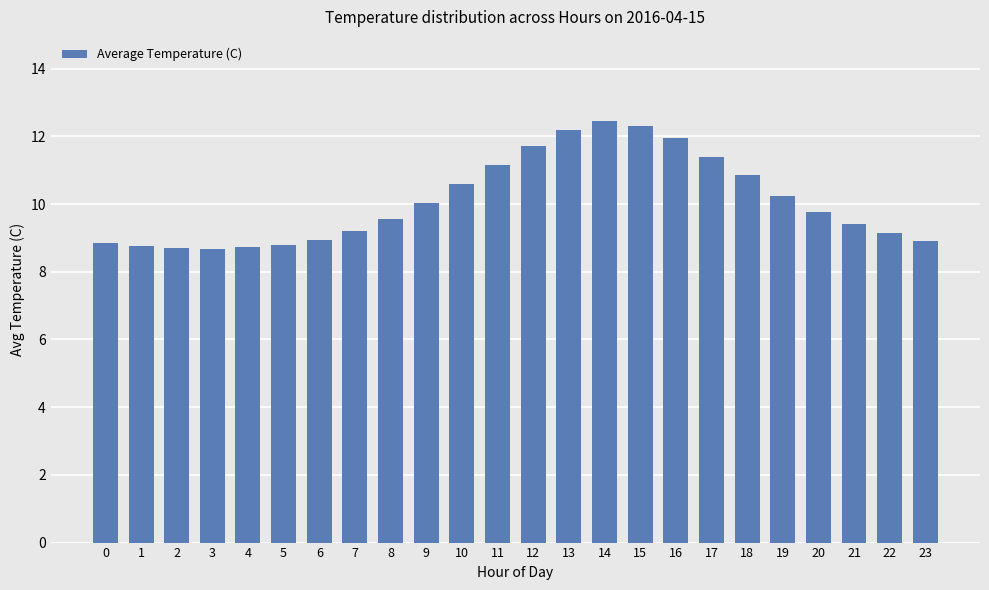

Where is the data nearest to the value 10?

9